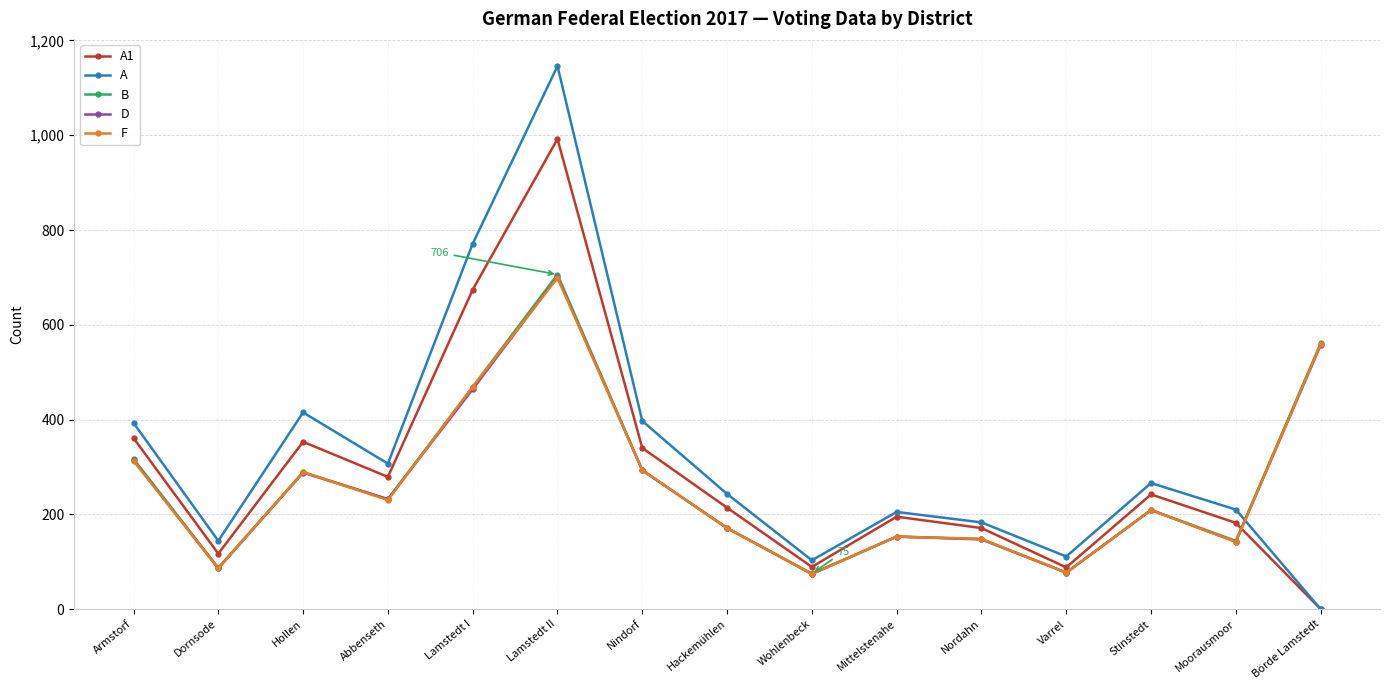

What are all the series names shown in the legend?

A1, A, B, D, F